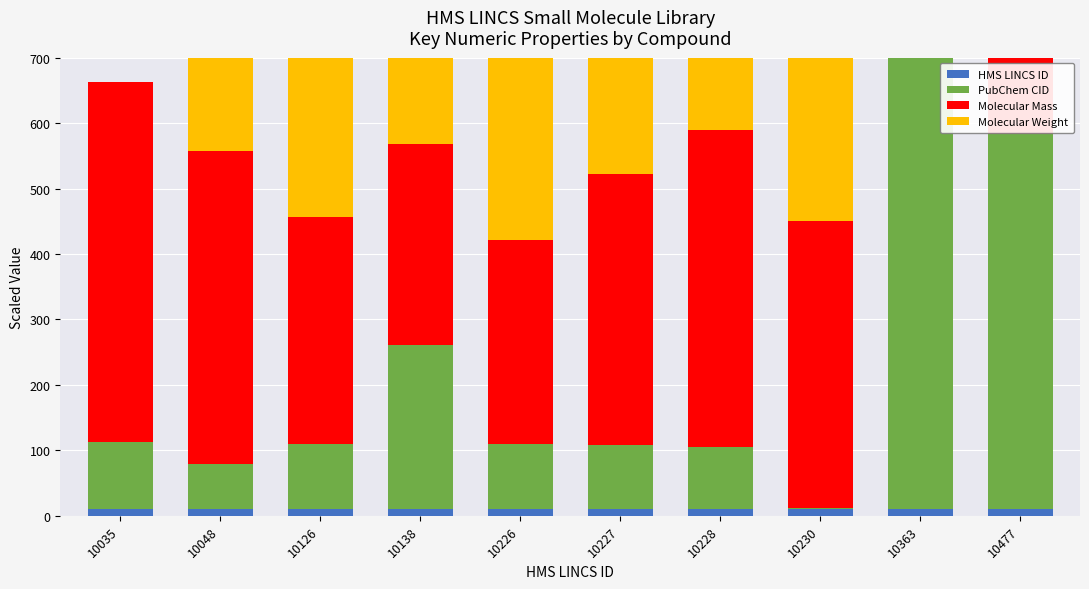

Reading right to left, list all the values displayed in this chart.

HMS LINCS ID: 10477=10.5	10363=10.4	10230=10.2	10228=10.2	10227=10.2	10226=10.2	10138=10.1	10126=10.1	10048=10.0	10035=10.0
PubChem CID: 10477=573.4	10363=765.2	10230=1.3	10228=95.5	10227=98.0	10226=99.3	10138=251.3	10126=98.8	10048=69.2	10035=102.0
Molecular Mass: 10477=608.3	10363=507.2	10230=439.1	10228=483.2	10227=414.0	10226=312.2	10138=306.2	10126=348.1	10048=478.0	10035=551.2
Molecular Weight: 10477=0.0	10363=0.0	10230=439.5	10228=520.1	10227=415.7	10226=312.4	10138=306.4	10126=384.8	10048=478.7	10035=0.0